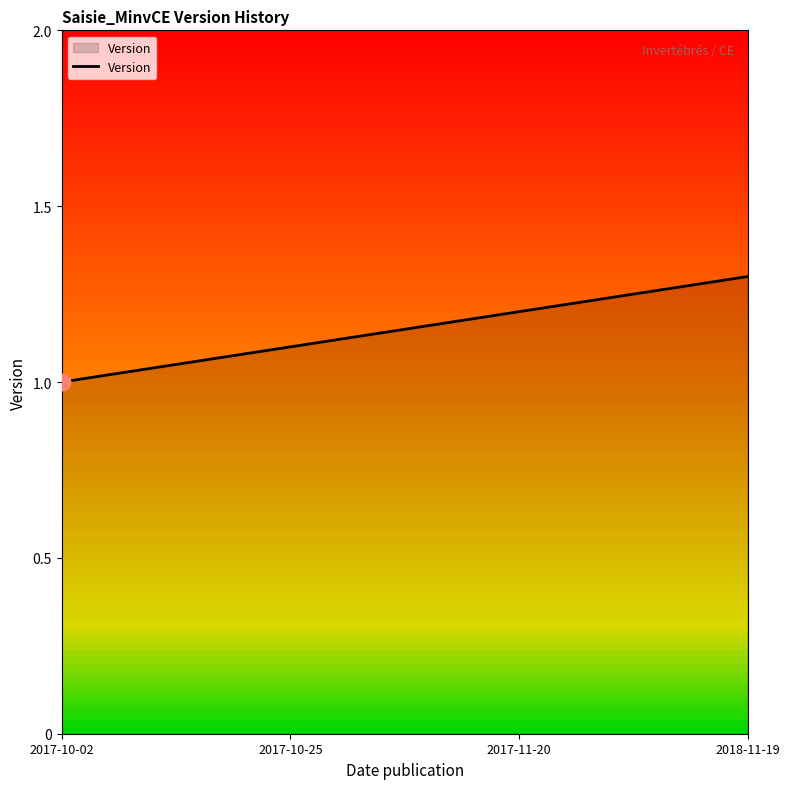

What position from the right is 2017-10-02?

4